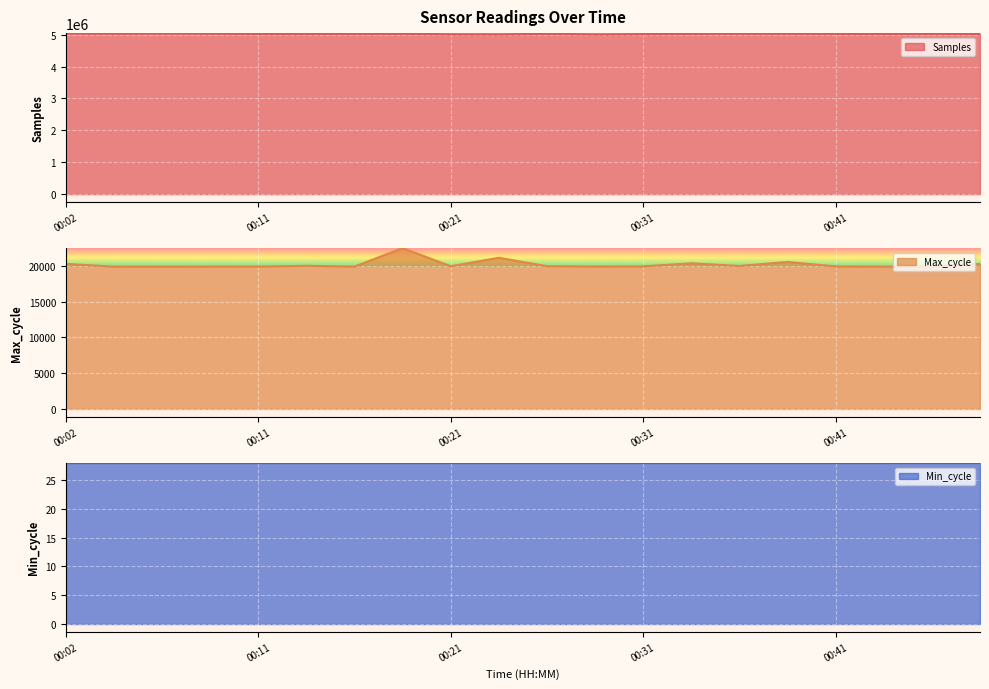

Where is the first local minimum for Max_cycle?

00:07